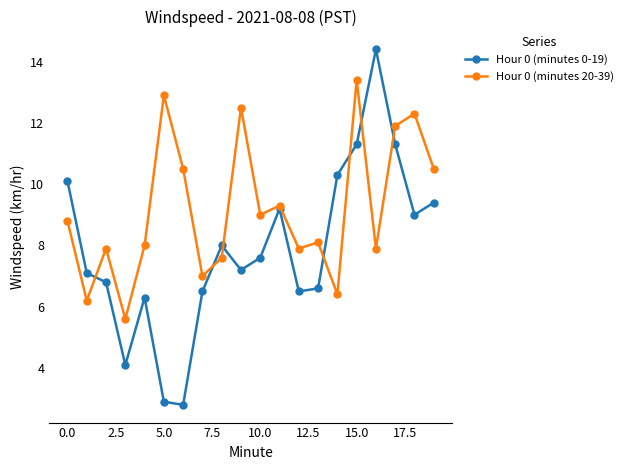

Which series has the largest total across all categories?

Hour 0 (minutes 20-39)